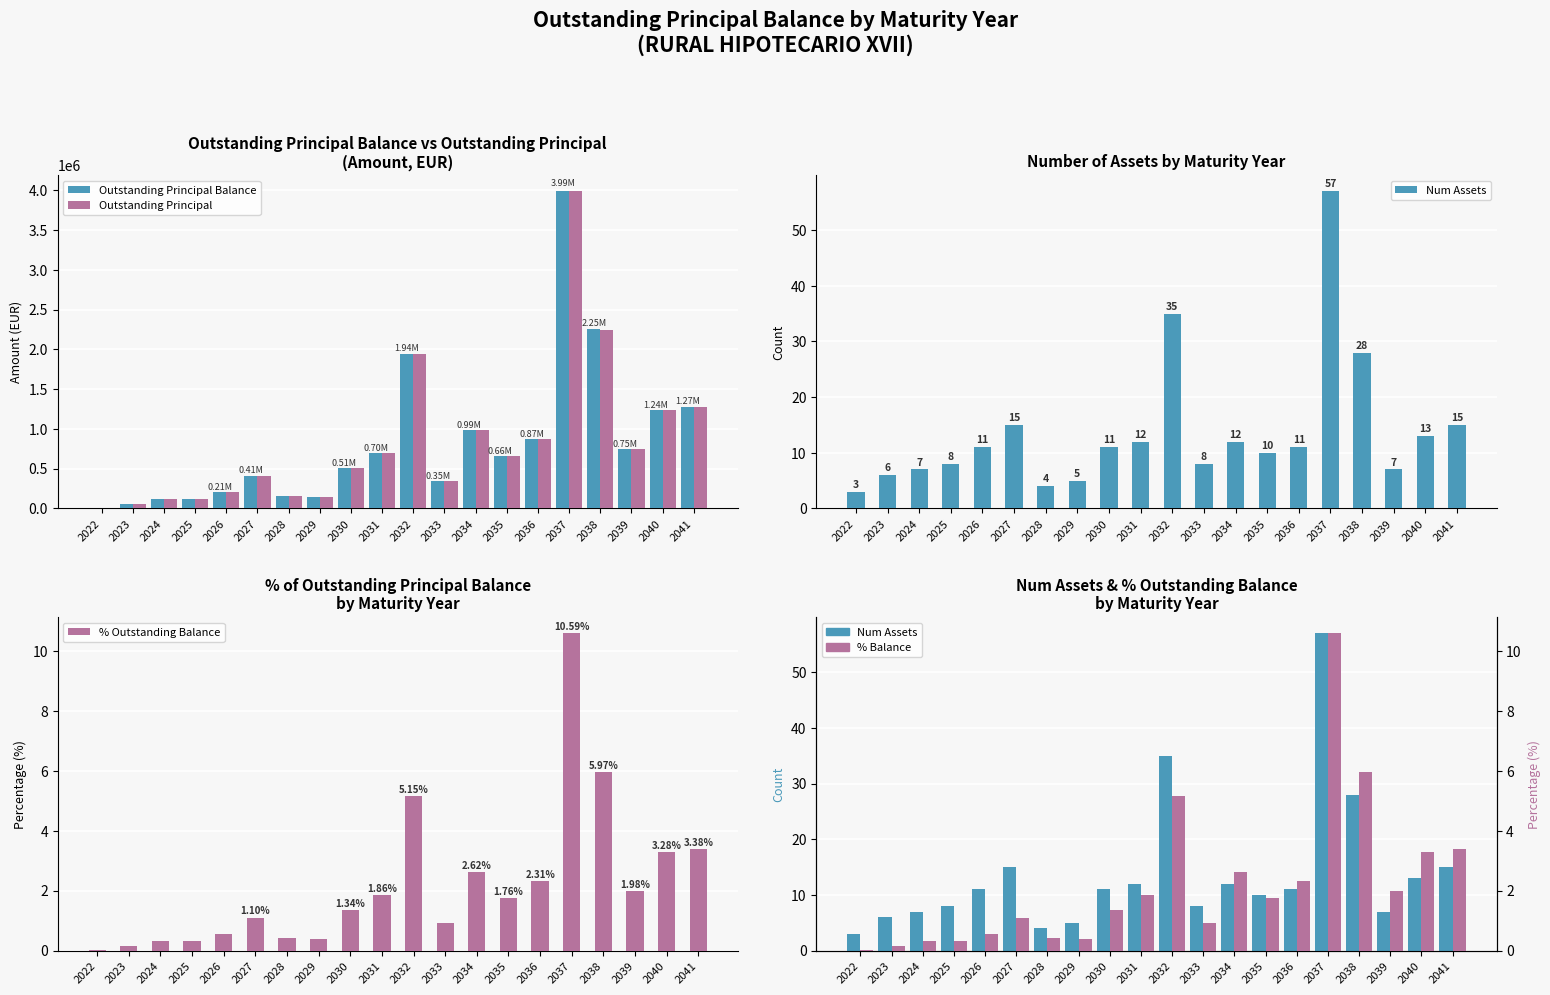

The % Balance series shows 0.9 at 2040. True or false?

False